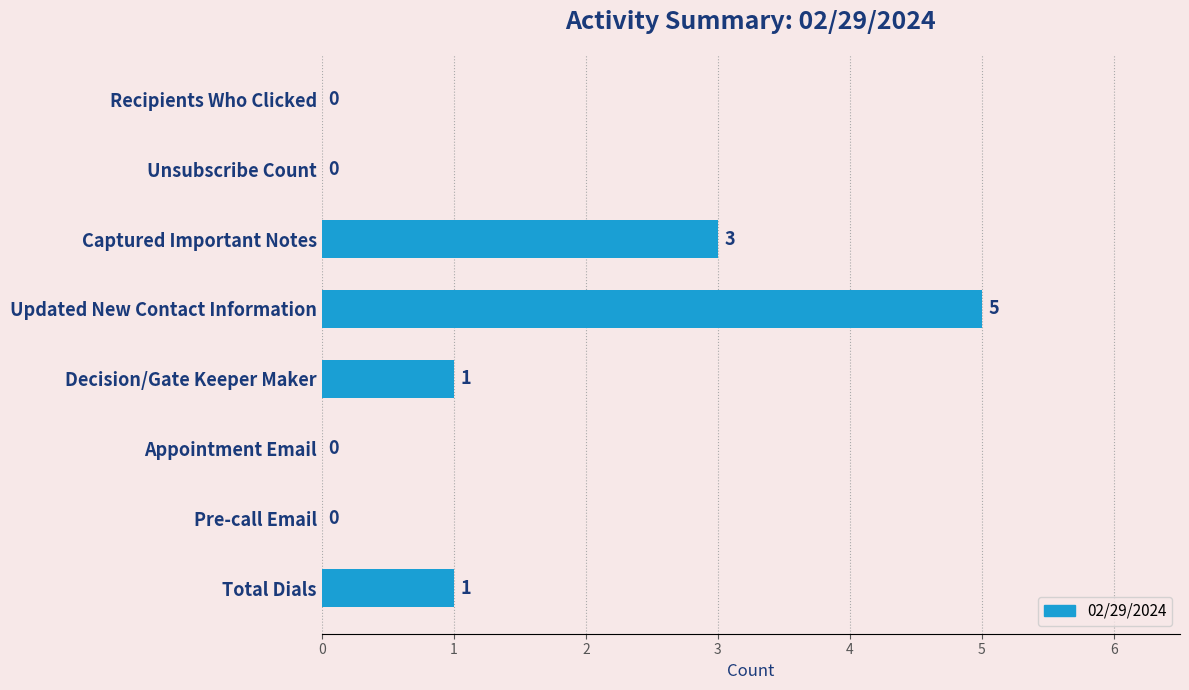

True or false: the data shows 1 at Captured Important Notes.

False